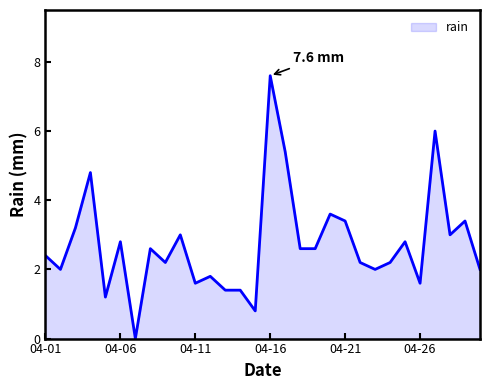

What is the maximum value shown in the chart?

7.6